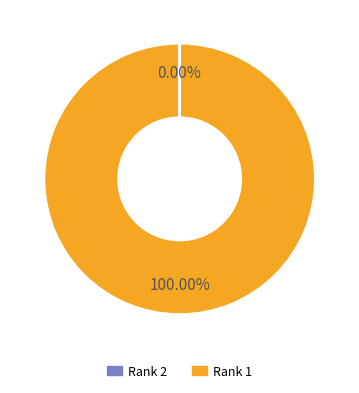

Does Rank 1 account for over 50% of the chart?

Yes